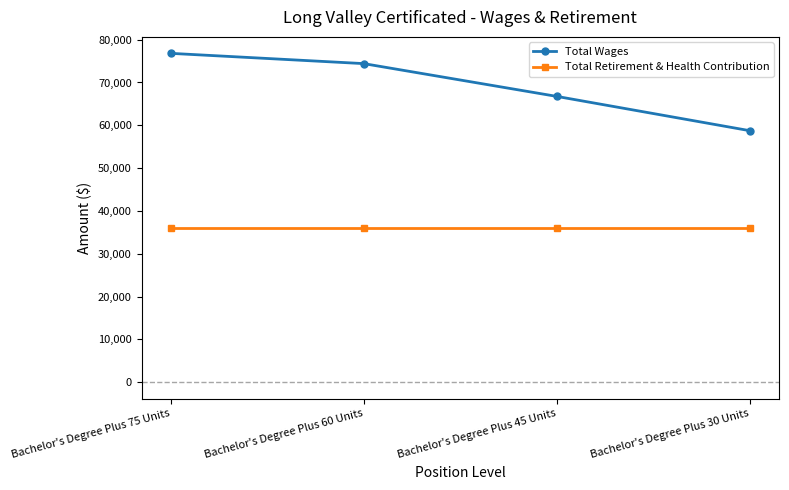

What is the maximum value for Total Wages?

76809